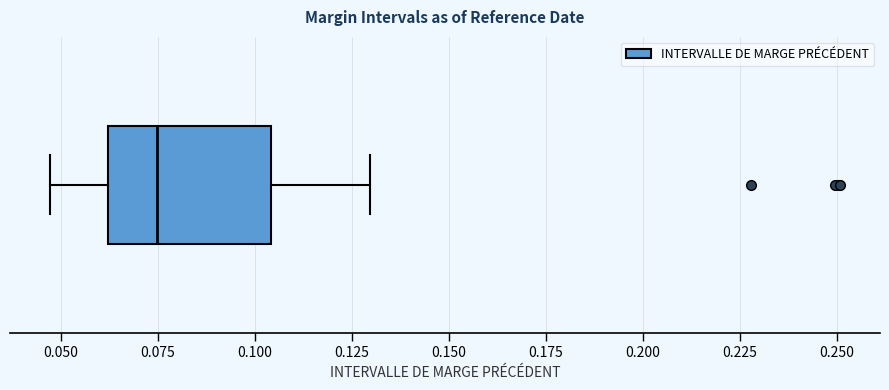

Transcribe this box plot: give where the median line is, the range the box spans, and where the two whiskers end, as read against the x-axis. The values are not printed on the chart, so give them approximately, as read against the axis.

median 0.075, box 0.060 to 0.105, whiskers 0.045 to 0.130